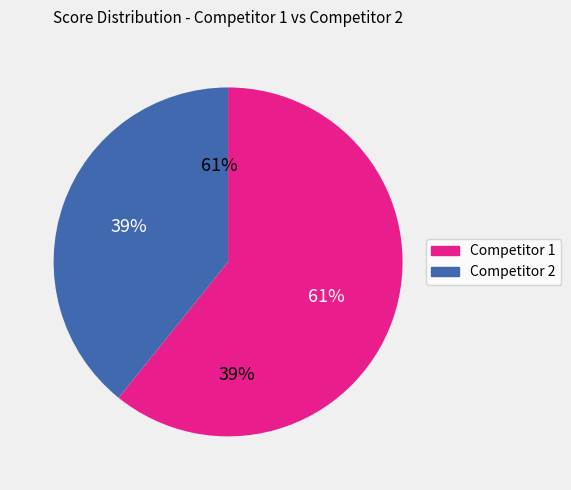

Is it true that 6 is 21% of the pie?

False